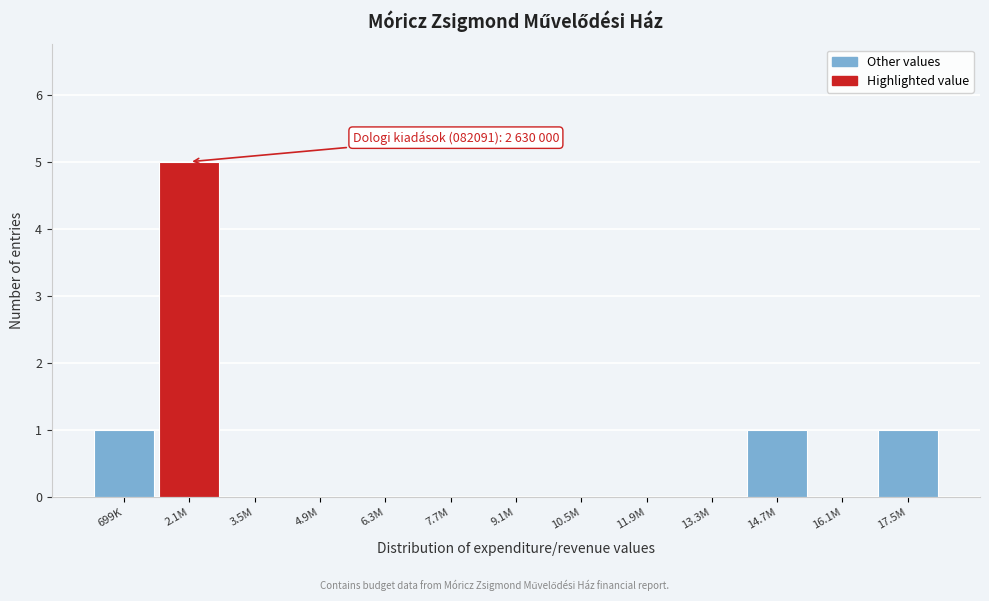

Reading left to right, what are all the values shown in this chart?

699K=1	2.1M=5	3.5M=0	4.9M=0	6.3M=0	7.7M=0	9.1M=0	10.5M=0	11.9M=0	13.3M=0	14.7M=1	16.1M=0	17.5M=1